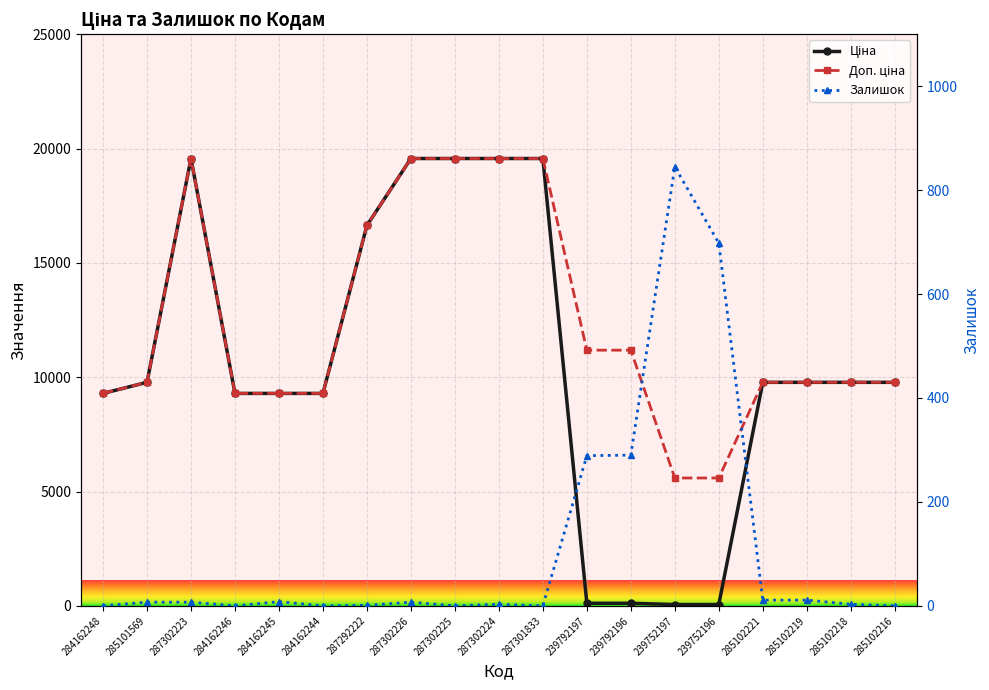

Read the Ціна value at 284162245.

9290.5